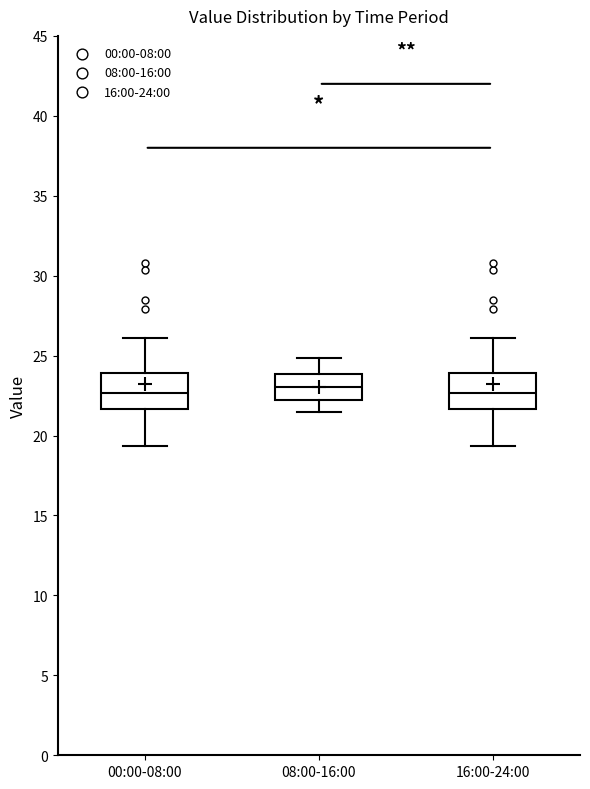

Reading left to right, read every box against the y-axis: the position of its median line, the range the box covers, and the ends of its whiskers. The values are not printed on the chart, so give them approximately, as read against the axis.

00:00-08:00: median 22.5, box 21.5 to 24.0, whiskers 19.5 to 26.0
08:00-16:00: median 23.0, box 22.0 to 24.0, whiskers 21.5 to 25.0
16:00-24:00: median 22.5, box 21.5 to 24.0, whiskers 19.5 to 26.0